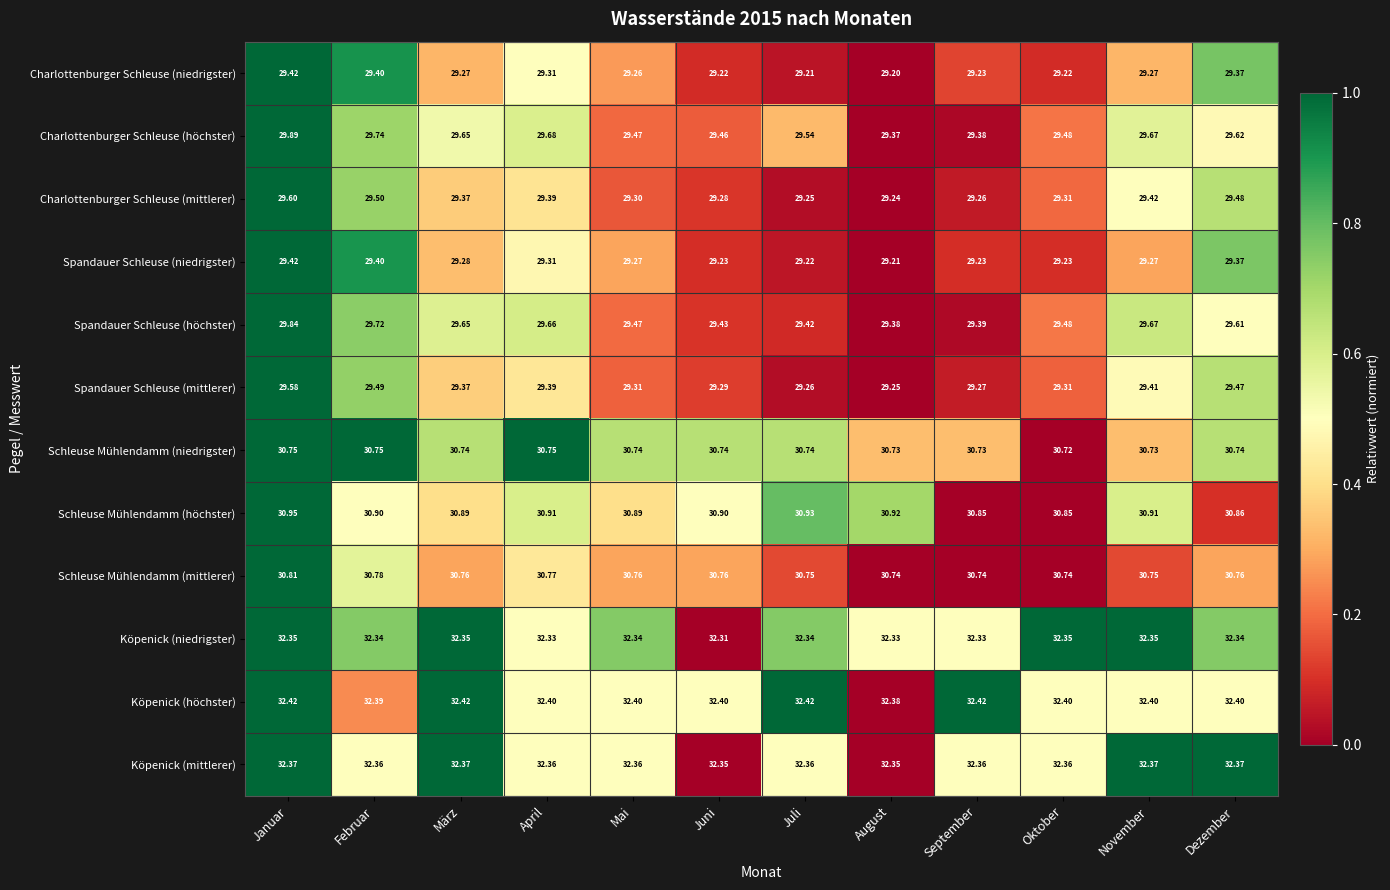

Between März and April, which series saw the biggest shift?

Charlottenburger Schleuse (niedrigster)